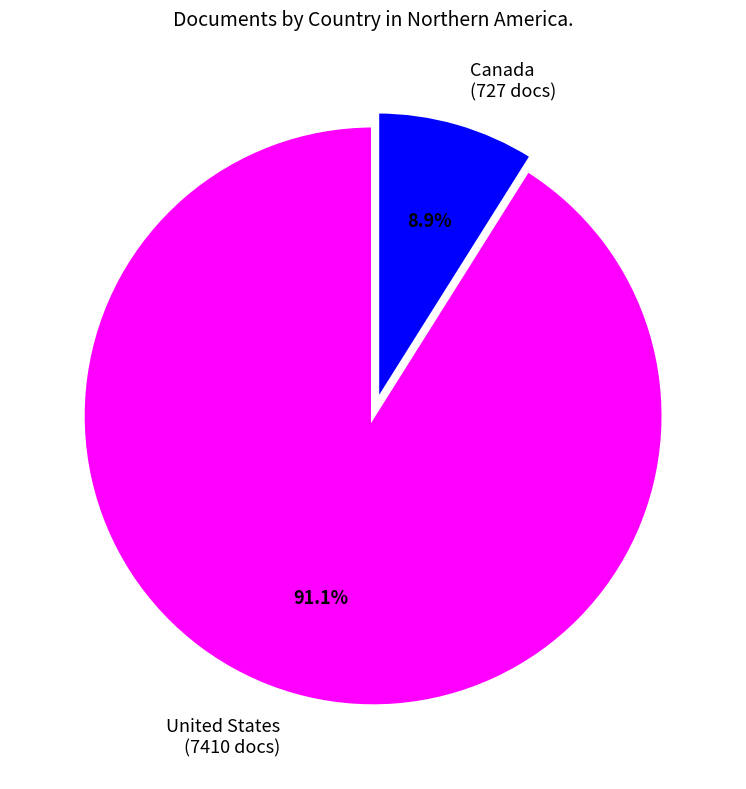

To the nearest percent, what portion does Canada represent?

9%